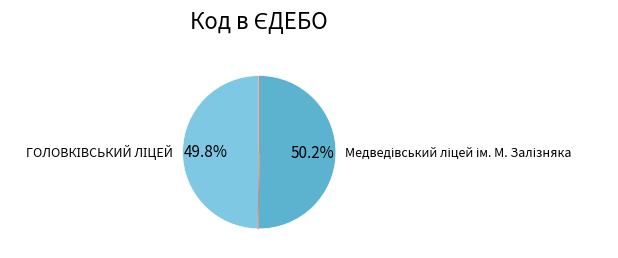

Is there a majority slice in this chart?

Yes